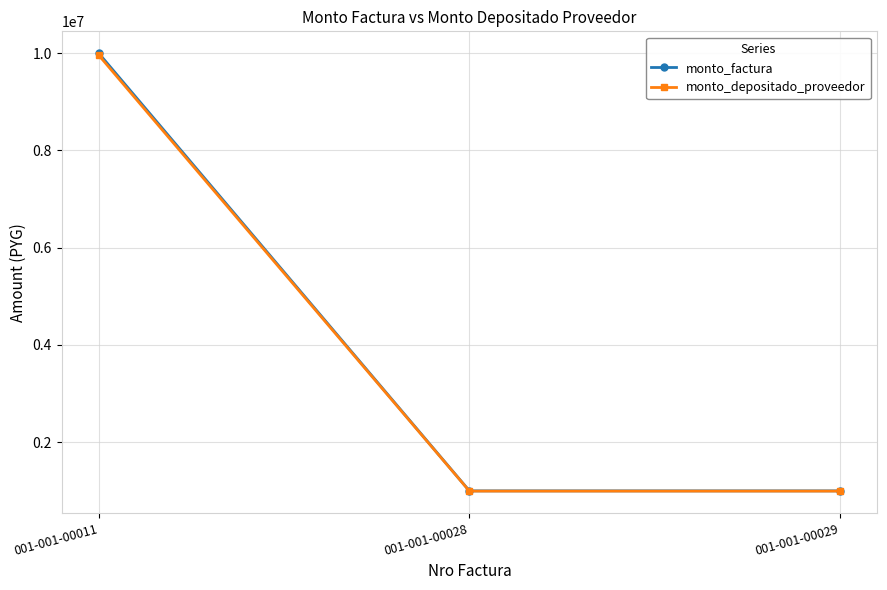

What is the highest value of the monto_factura series?

10000000